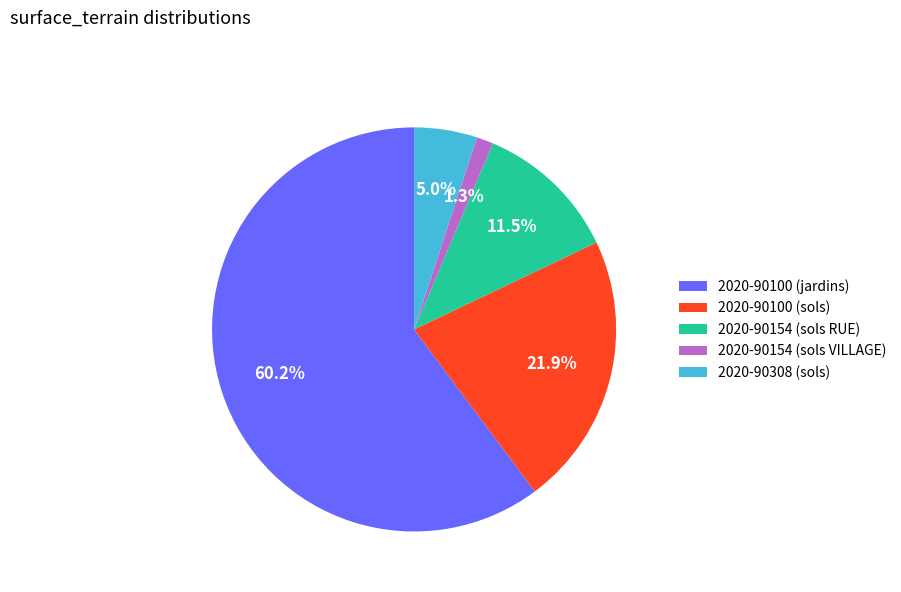

What is the largest slice in the pie chart?

2020-90100 (jardins)